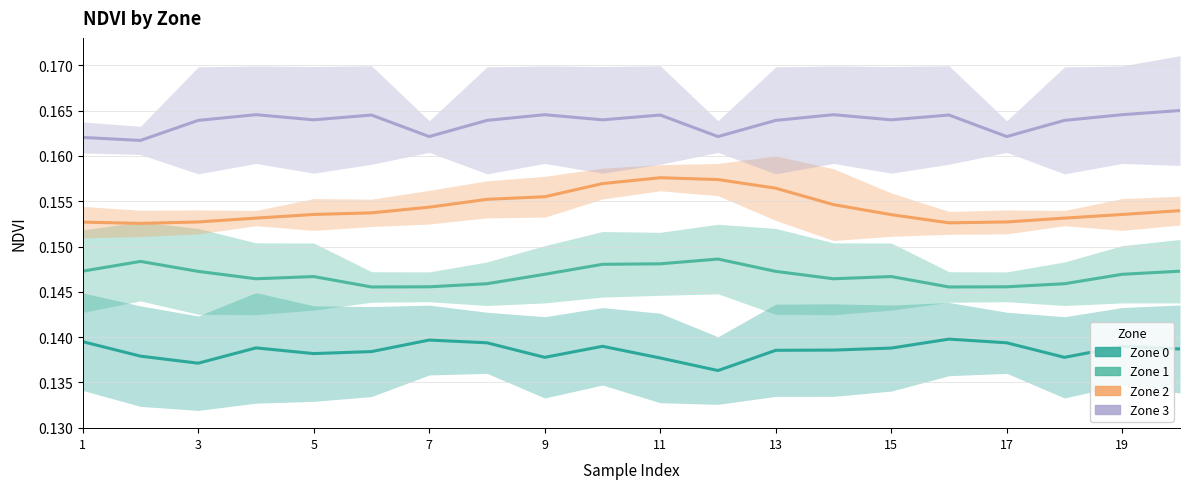

How many lines are shown in the chart?

4